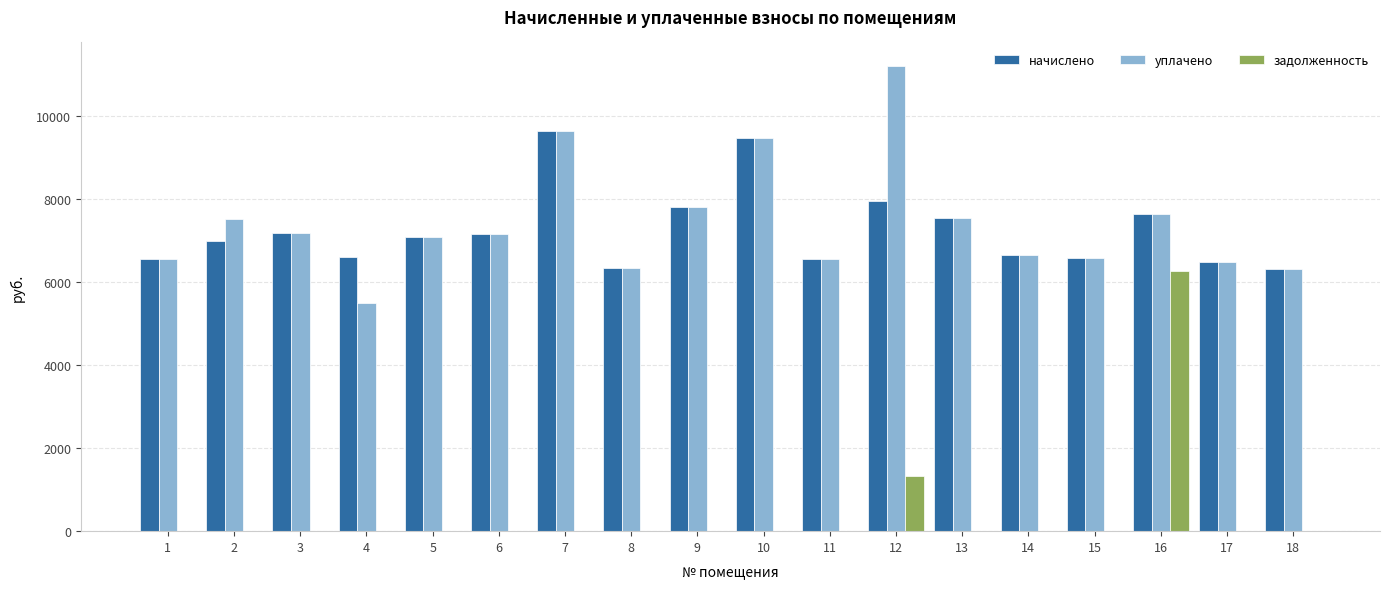

What is the difference between the уплачено values at 6 and 5?

76.8